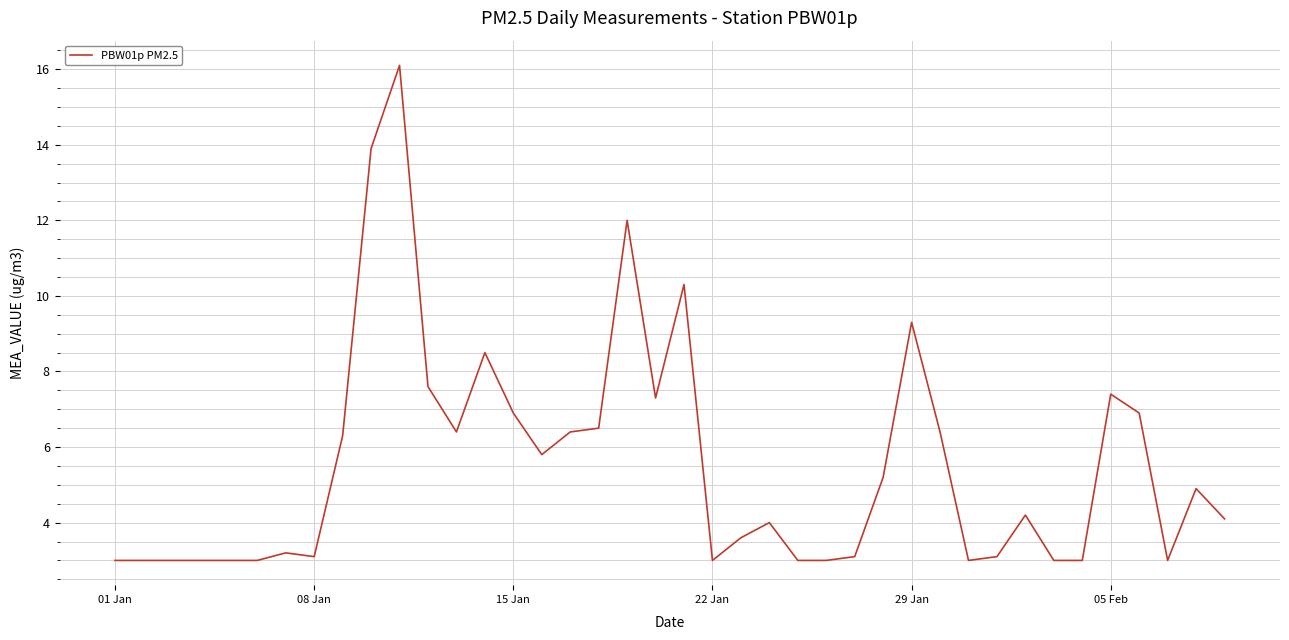

How many lines are shown in the chart?

1